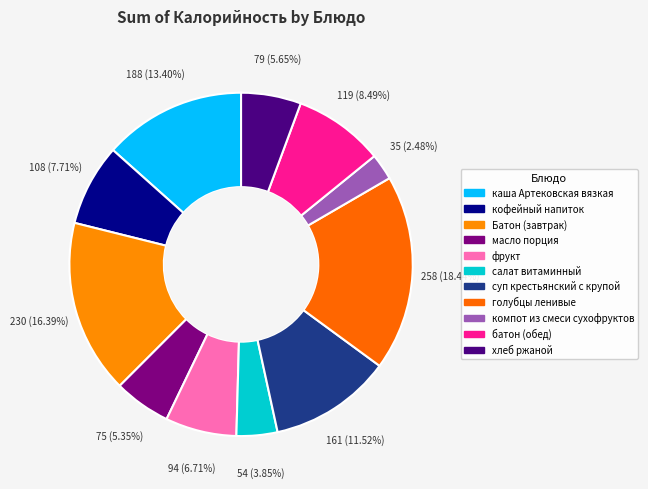

How much of the chart is everything except фрукт?

93.3%